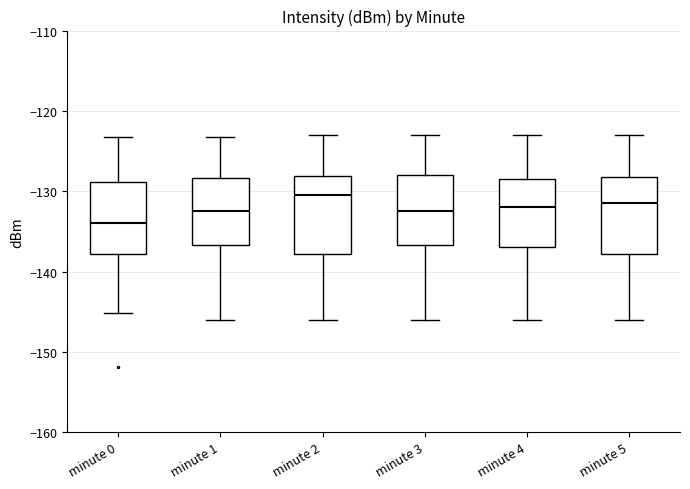

Where does the upper whisker of the box for minute 1 end on the y-axis? The values are not printed on the chart, so give them approximately, as read against the axis.

-123